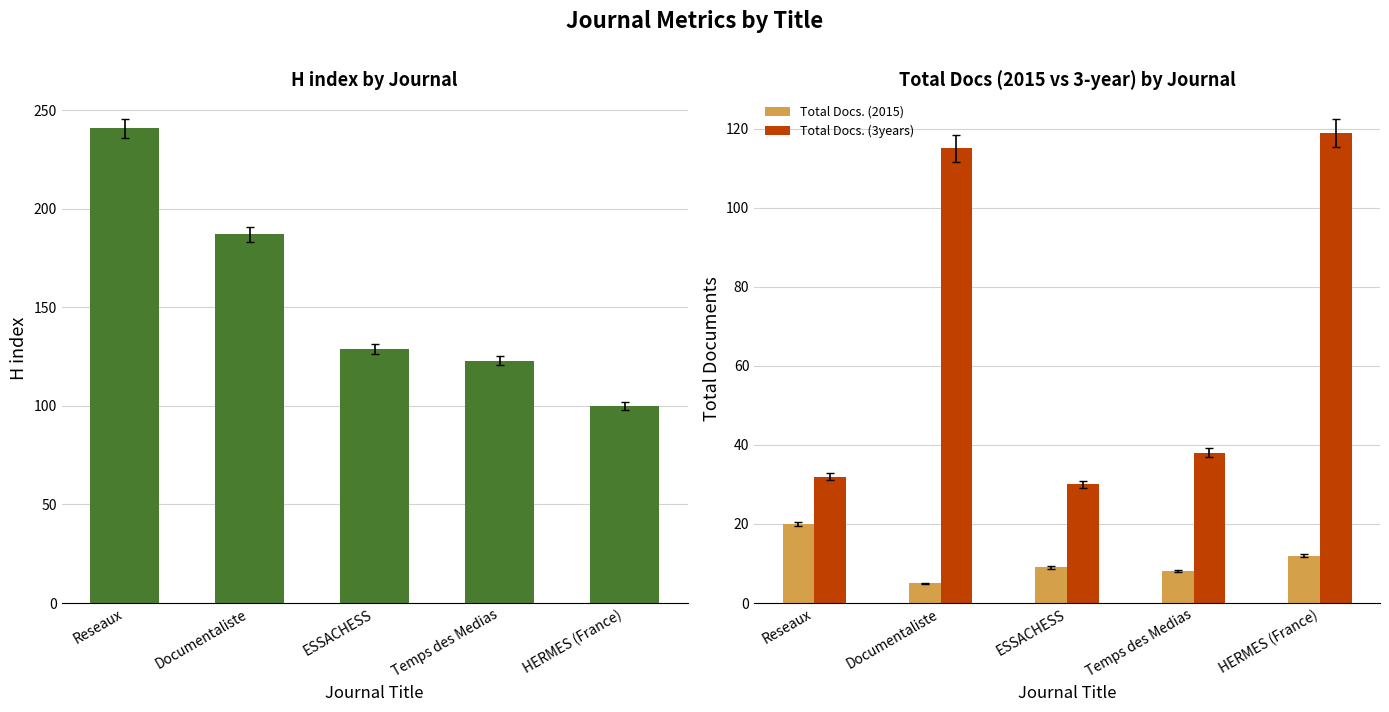

Which category has the lowest value across all series?

Documentaliste